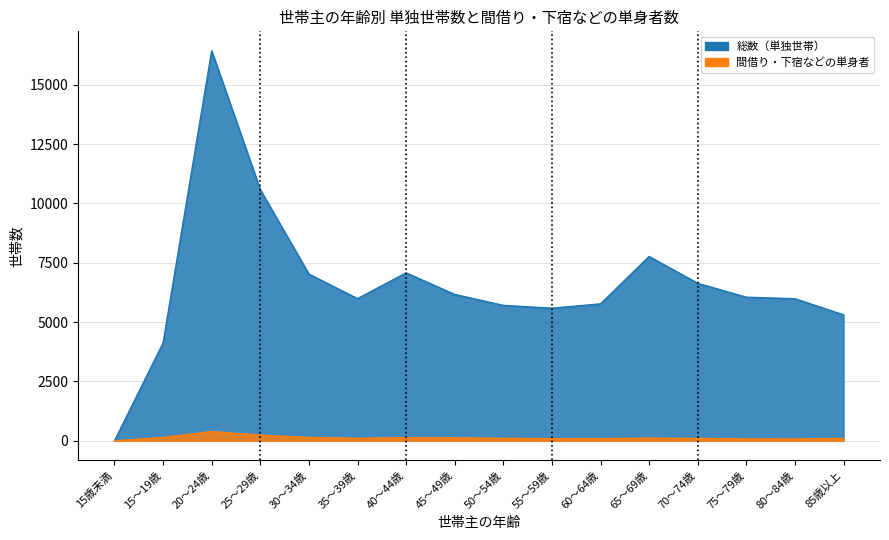

The 間借り・下宿などの単身者 series shows 92 at 60～64歳. True or false?

True